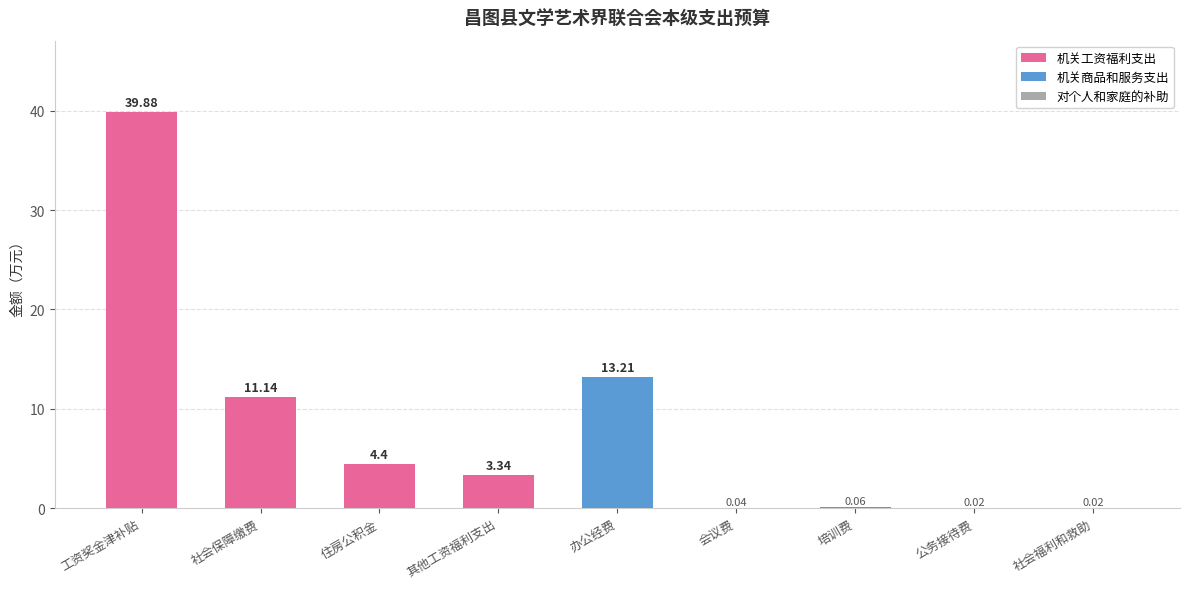

What is the sum of all values?

72.1